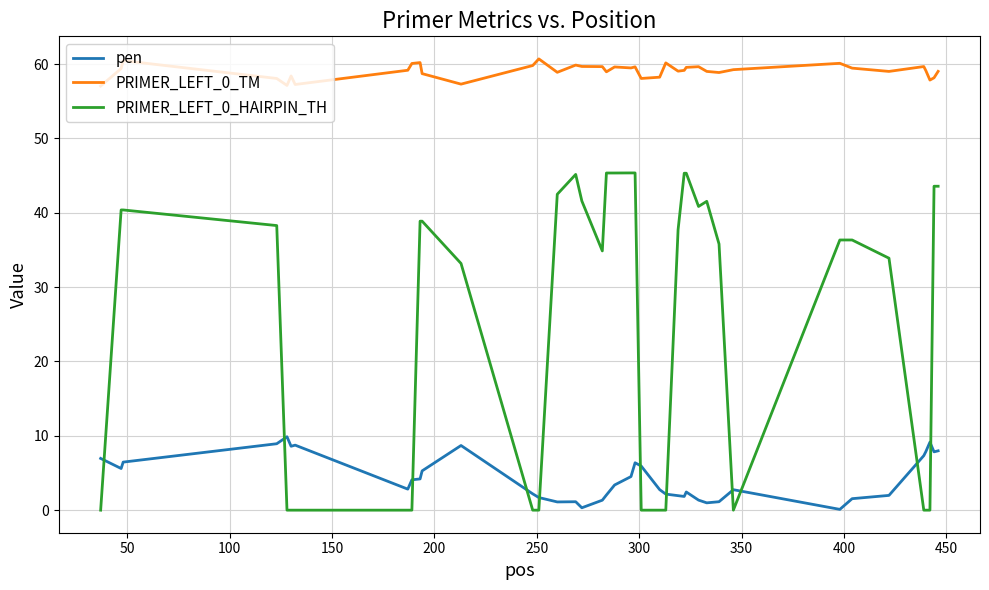

What is the difference between the maximum and minimum values in the PRIMER_LEFT_0_TM series?

3.7